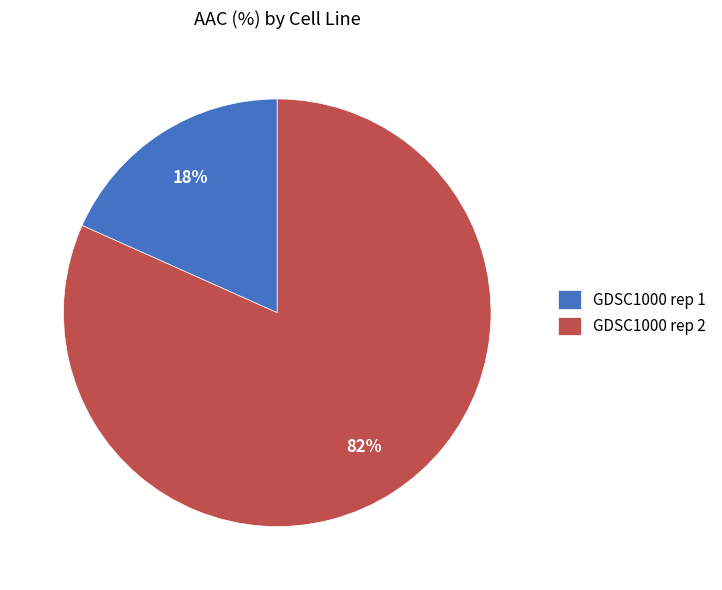

The GDSC1000 rep 2 slice represents 82% of the pie. True or false?

True